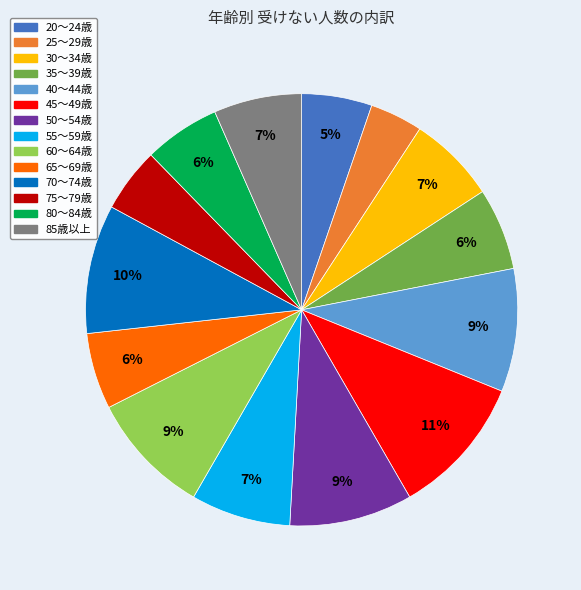

True or false: 40～44歳 accounts for 9% of the total.

True